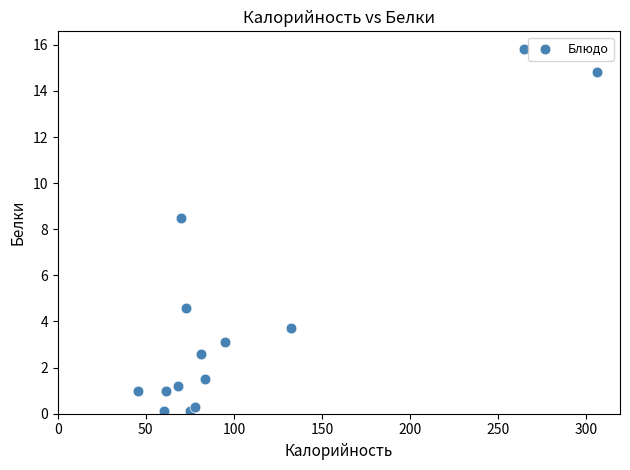

What Y value in the scatter plot is closest to 7?

8.5